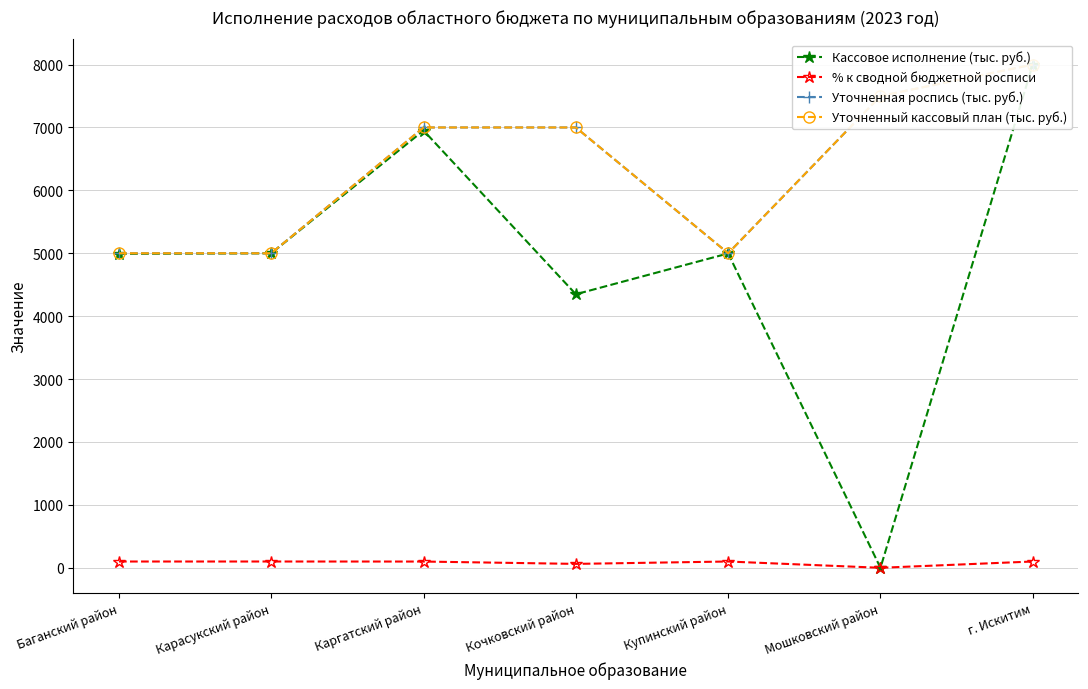

Does the chart have visible grid lines?

Yes